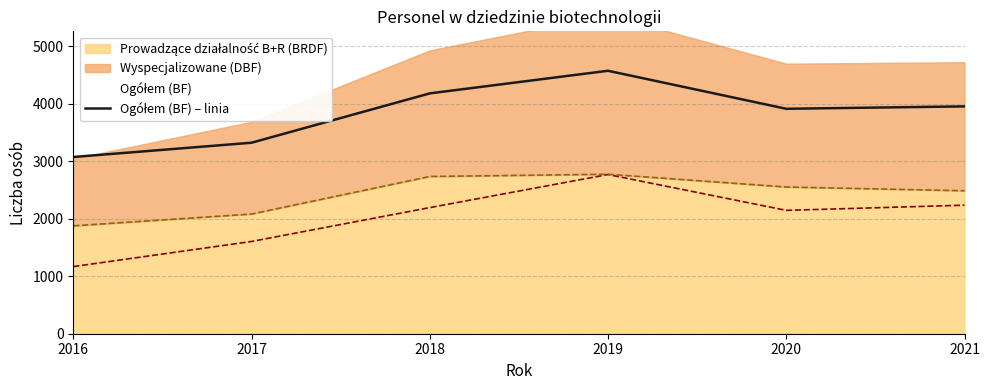

List the labels in order of value, smallest first.

2016, 2017, 2020, 2021, 2018, 2019